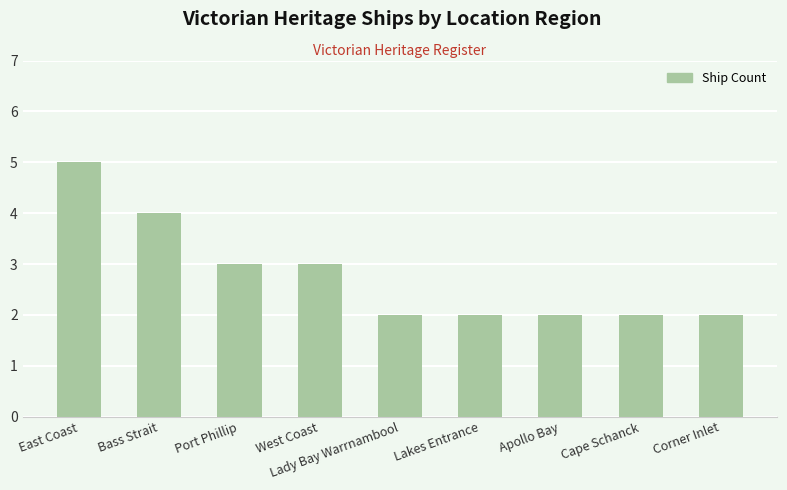

Between Port Phillip and East Coast, which is larger?

East Coast